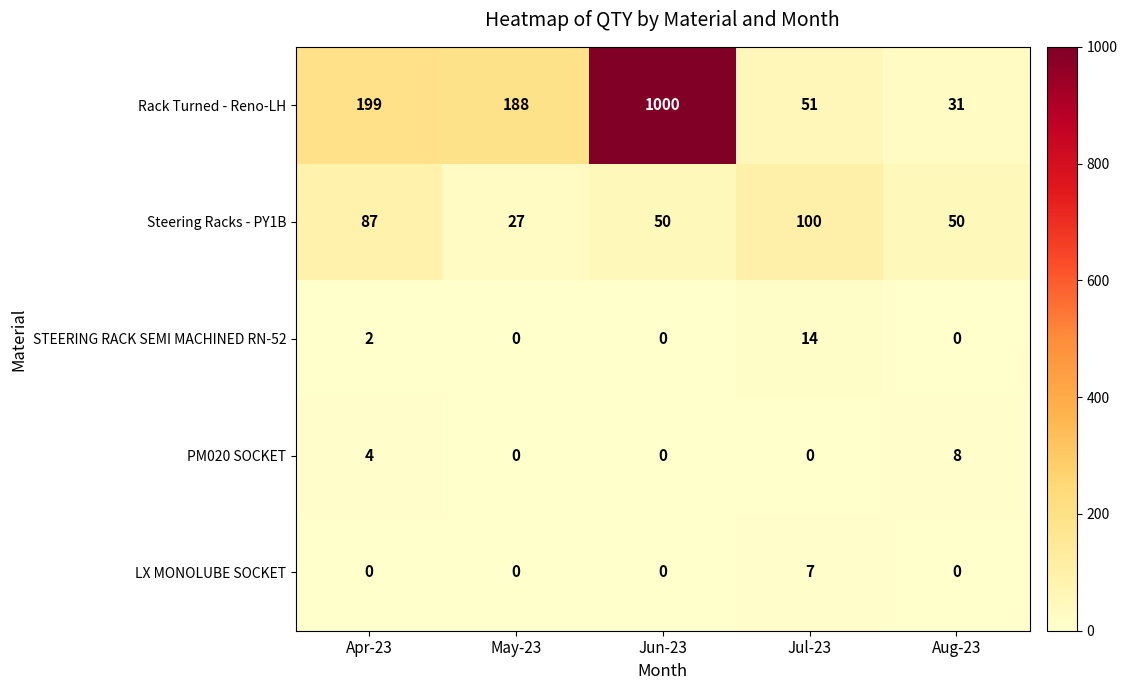

Rank the series by their maximum value, from highest to lowest.

Rack Turned - Reno-LH, Steering Racks - PY1B, STEERING RACK SEMI MACHINED RN-52, PM020 SOCKET, LX MONOLUBE SOCKET